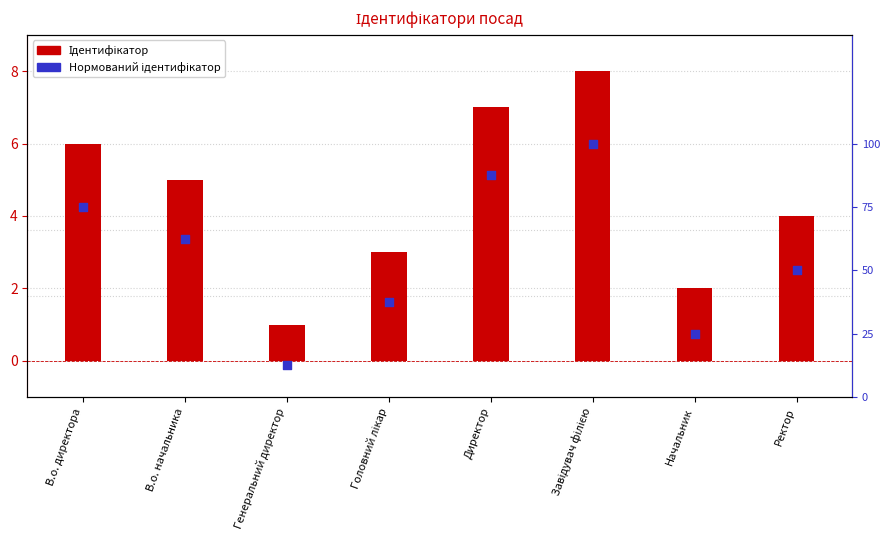

Which series has the widest spread of Y values?

Ідентифікатор